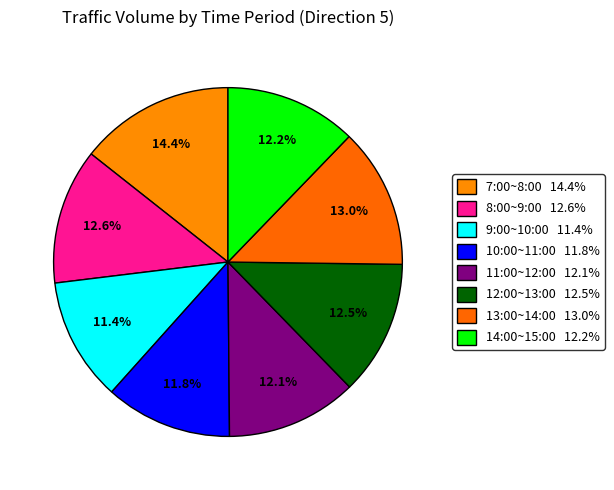

To the nearest percent, what is the average slice percentage?

12%